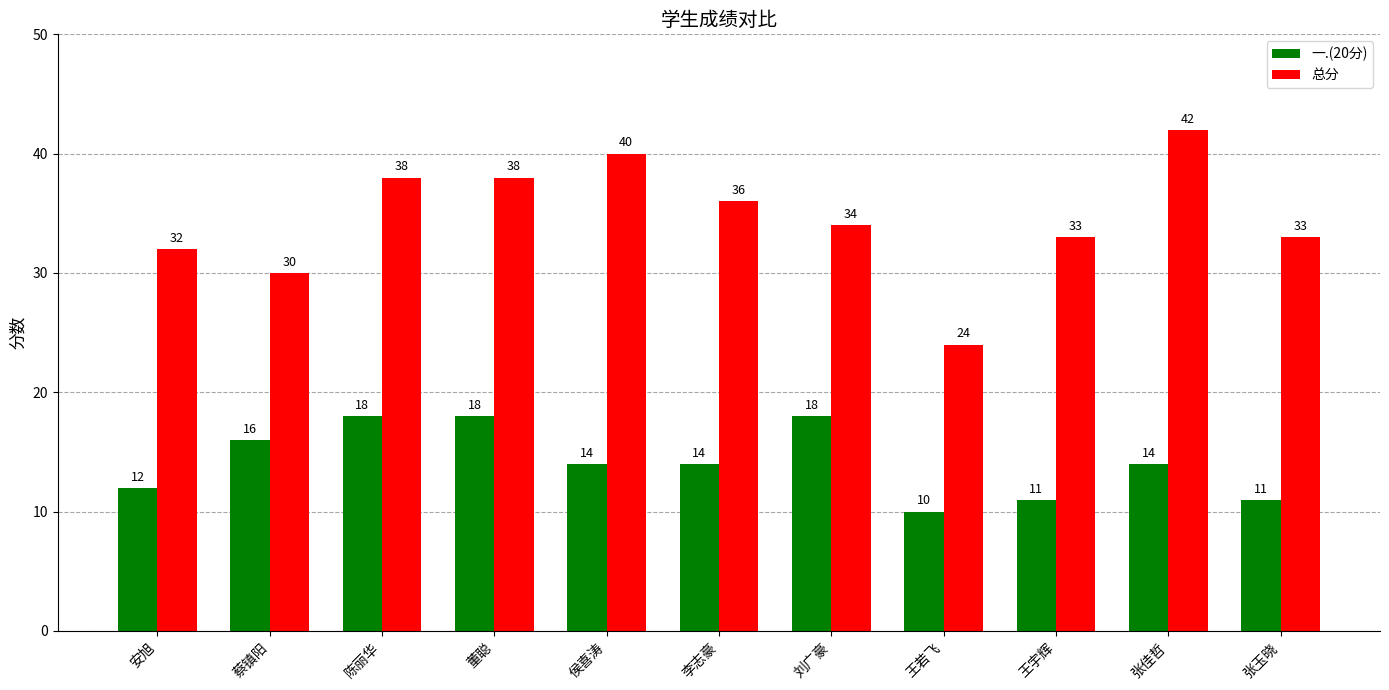

Reading right to left, extract all data points from this chart.

一.(20分): 11	14	11	10	18	14	14	18	18	16	12
总分: 33	42	33	24	34	36	40	38	38	30	32